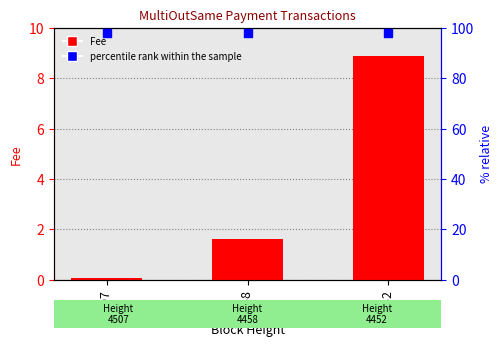

Is the value of Fee at 4452 greater than the value of percentile rank within the sample at 4452?

No